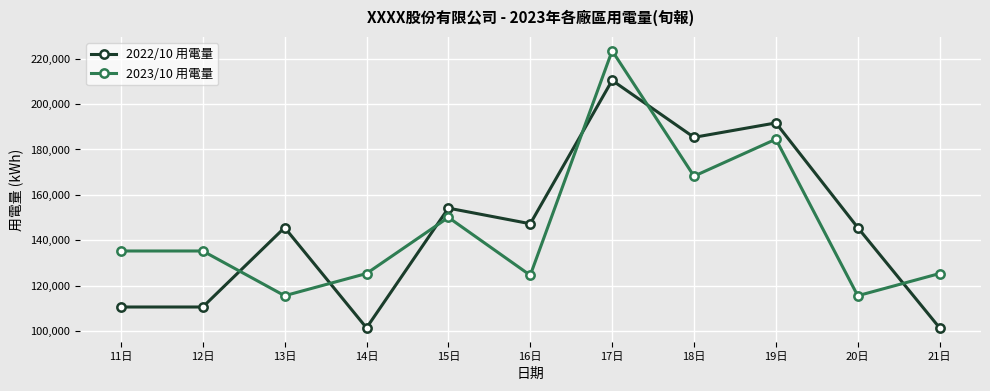

Which series has the largest range (max minus min)?

2022/10 用電量